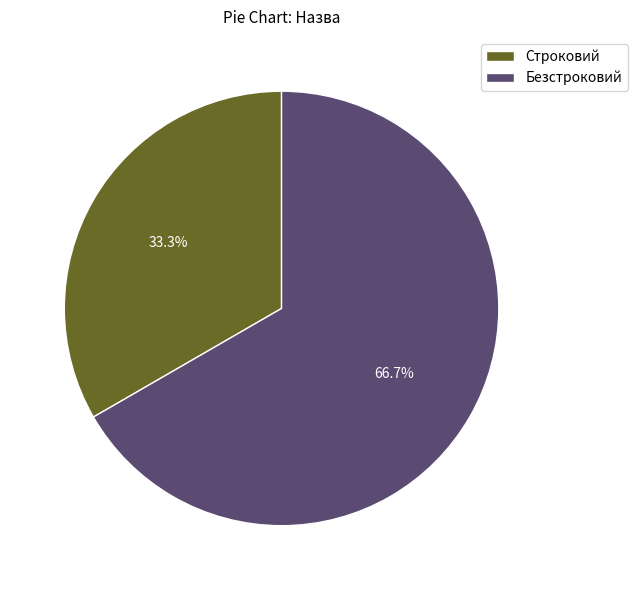

How many slices are in this pie chart?

2